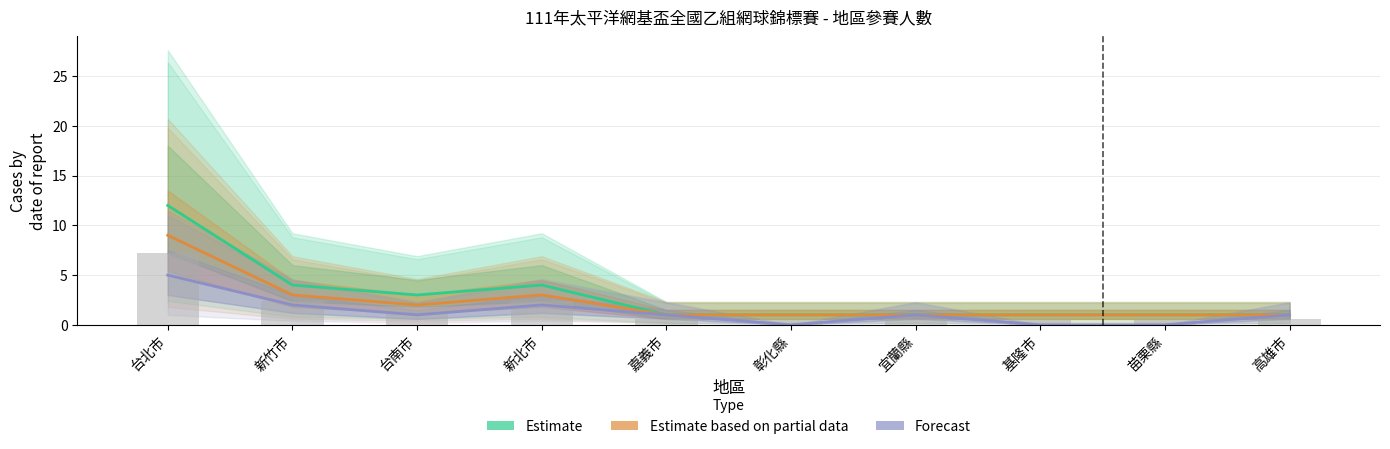

How many categories are shown in the chart?

10